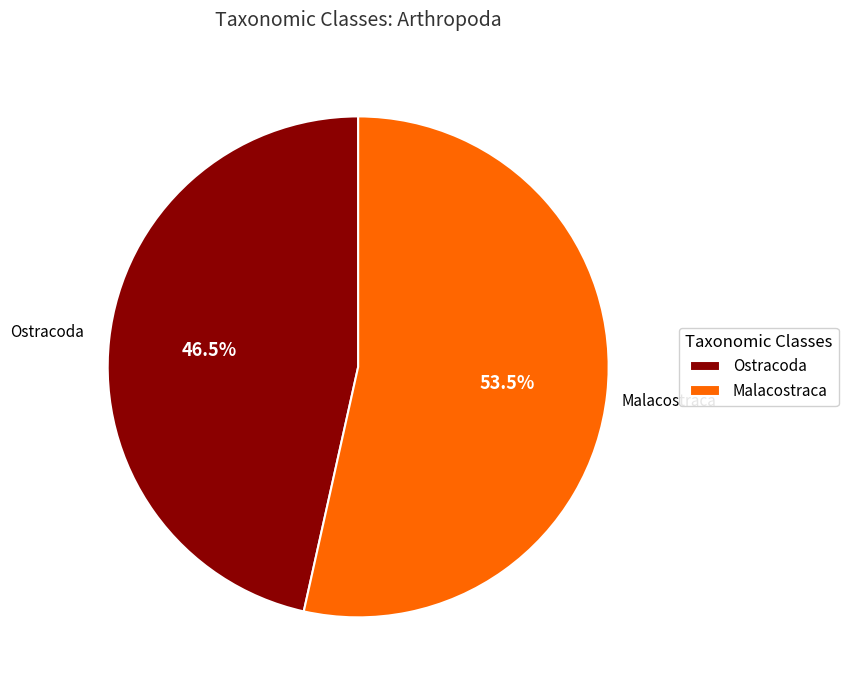

Does any single category account for the majority?

Yes